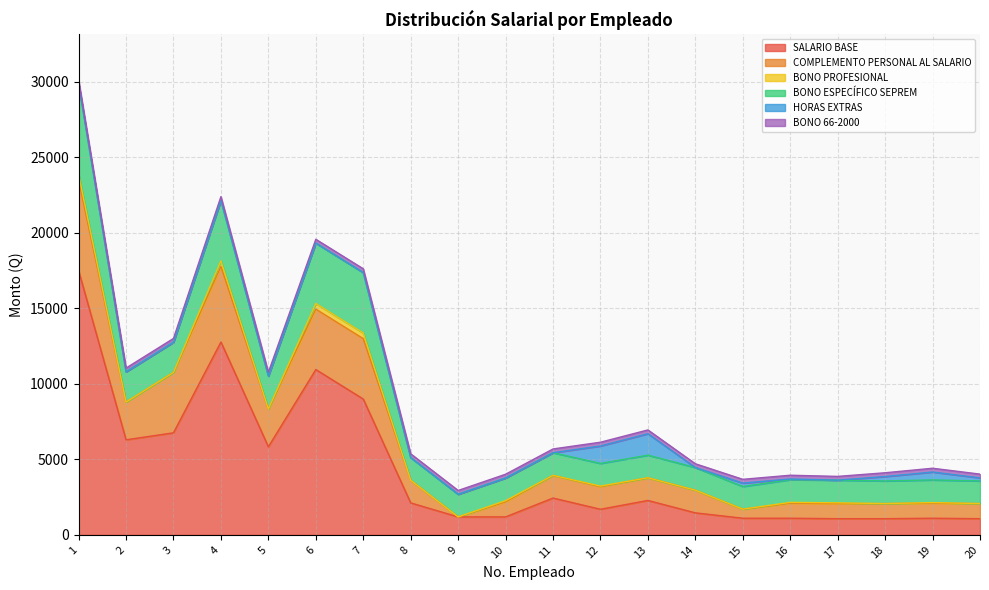

Count the number of data series in this chart.

6